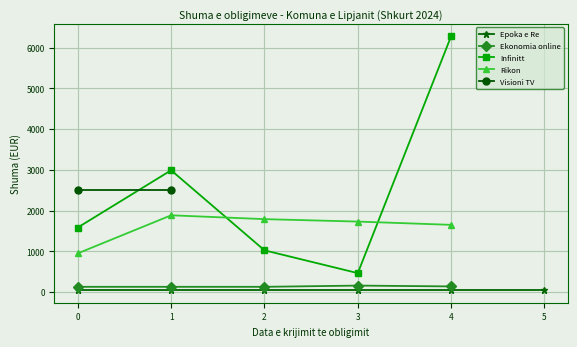

What is the value of the Ekonomia online point at the 5th from the left?

139.0